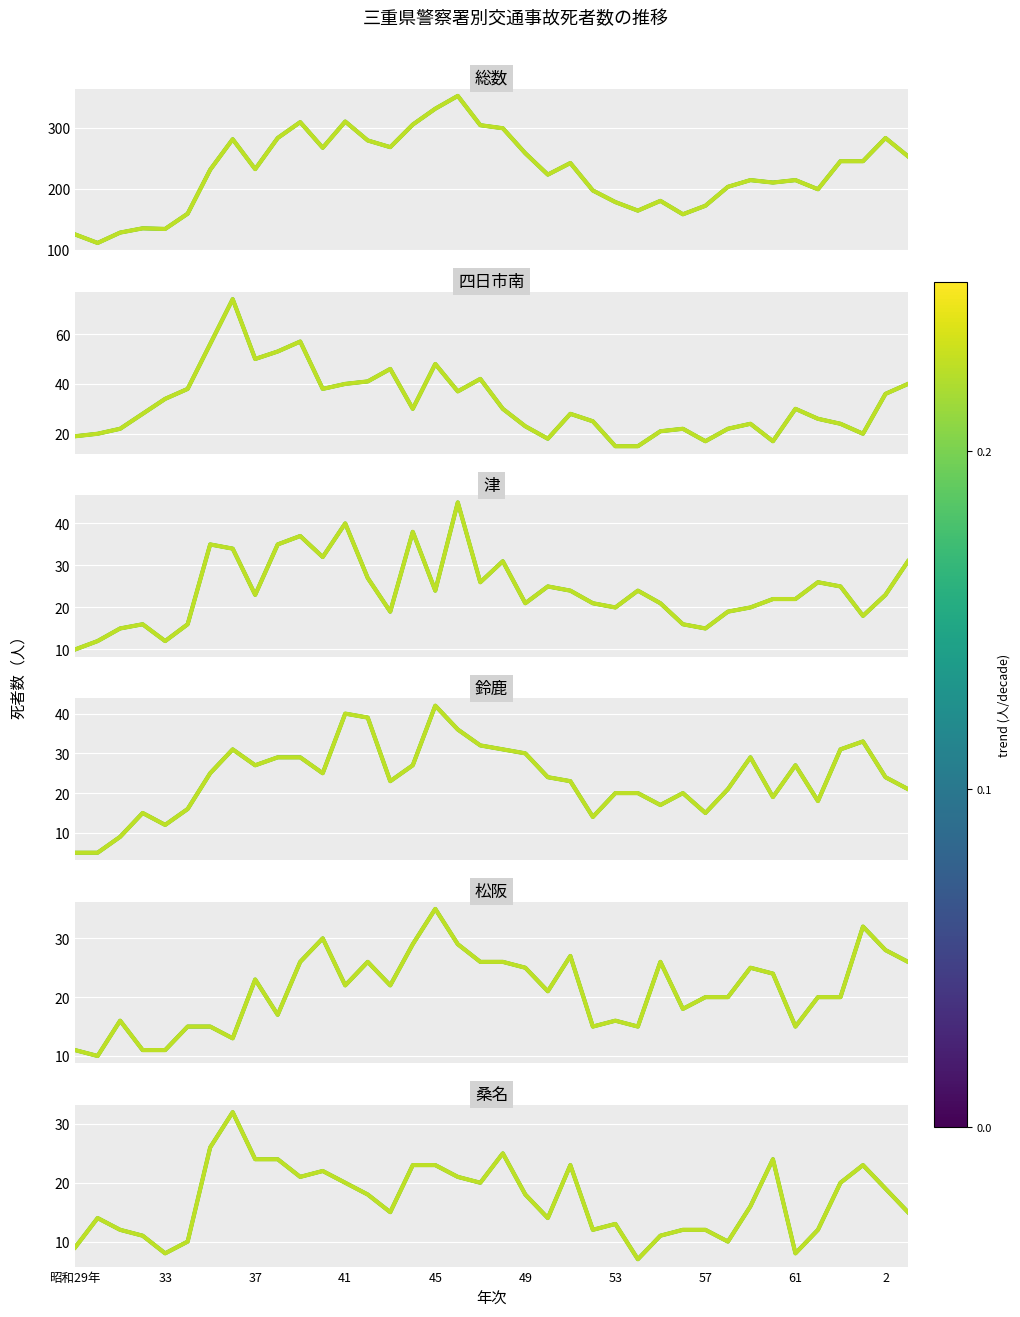

How many interior local peaks does the 津 series have?

10